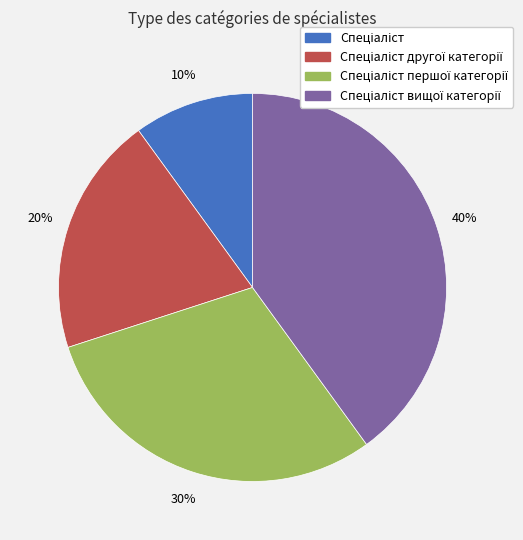

To the nearest percent, what is the average slice percentage?

25%